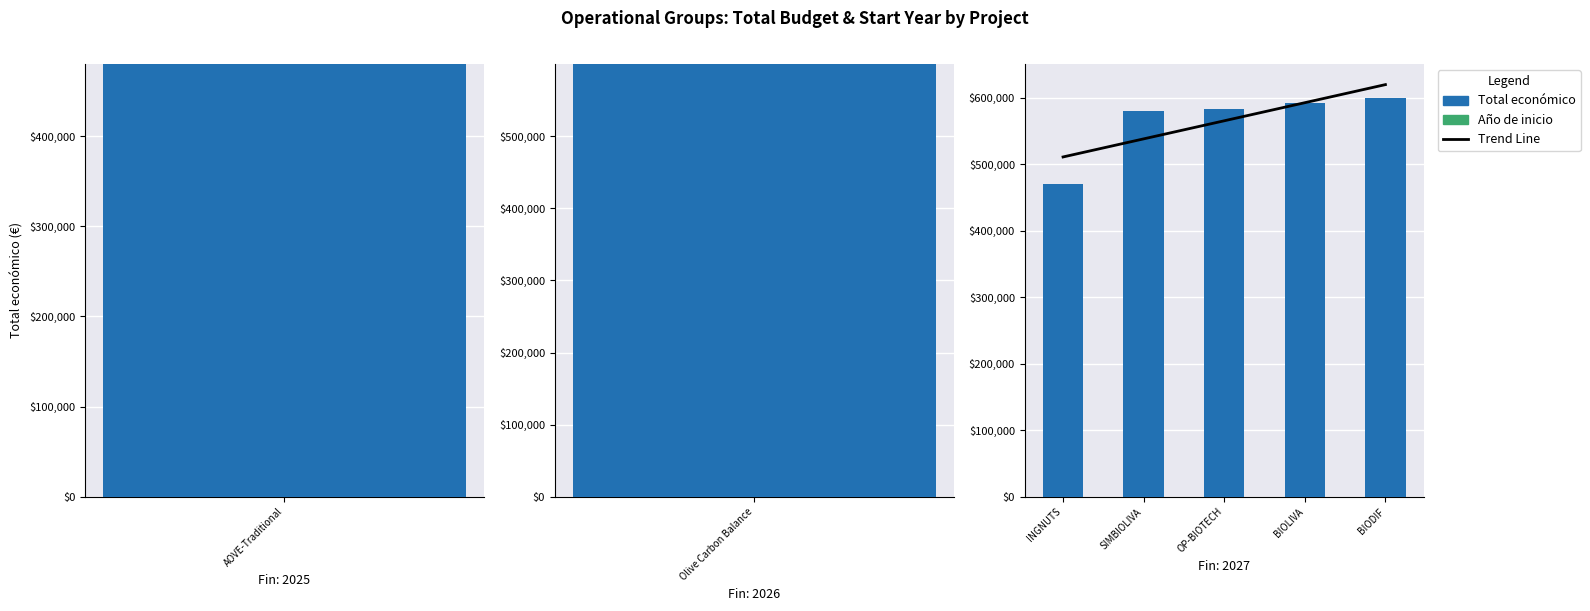

Which series has the widest spread of values?

Total económico